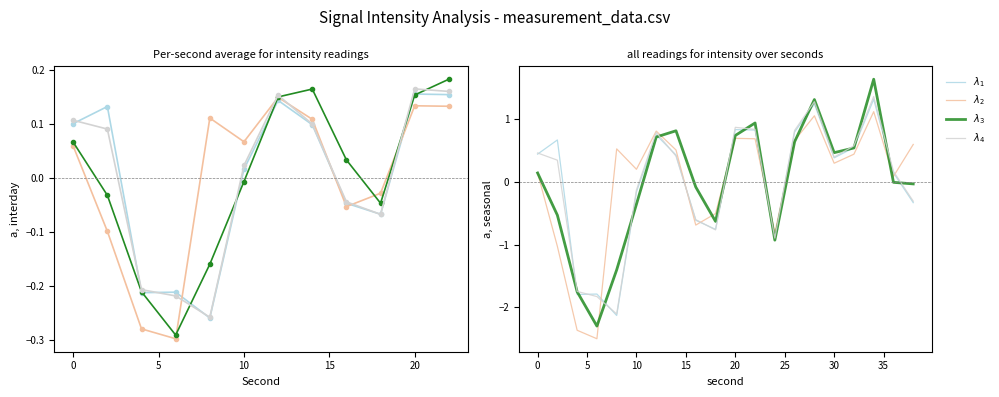

At 5, list the series in order from smallest to largest.

$\lambda_2$, $\lambda_1$, $\lambda_3$, $\lambda_4$